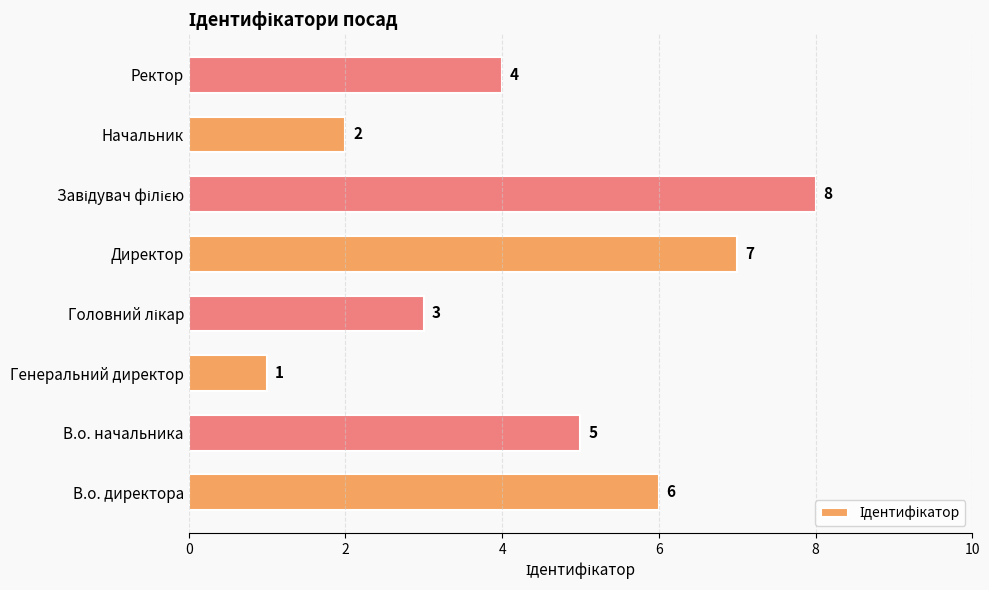

Where is the data nearest to the value 4?

Ректор